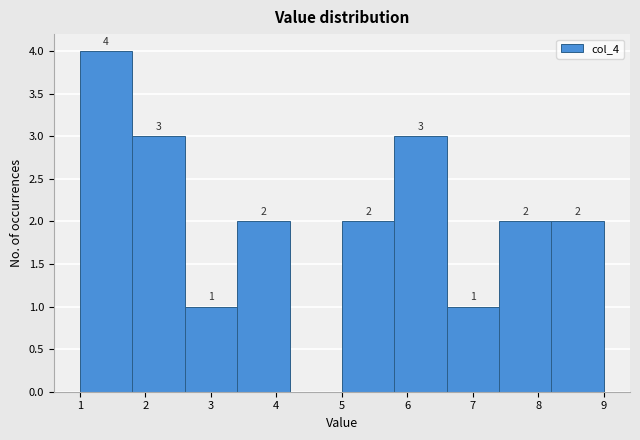

Which range on the x-axis has the tallest bar?

1.0 to 1.8